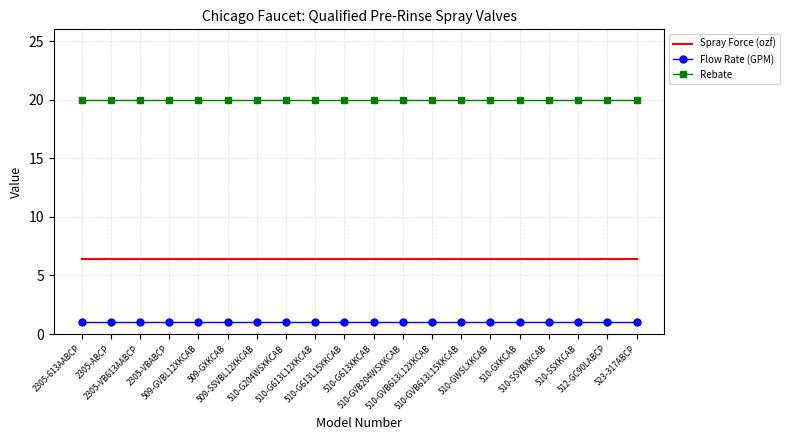

True or false: Flow Rate (GPM) and Rebate cross at least once.

False